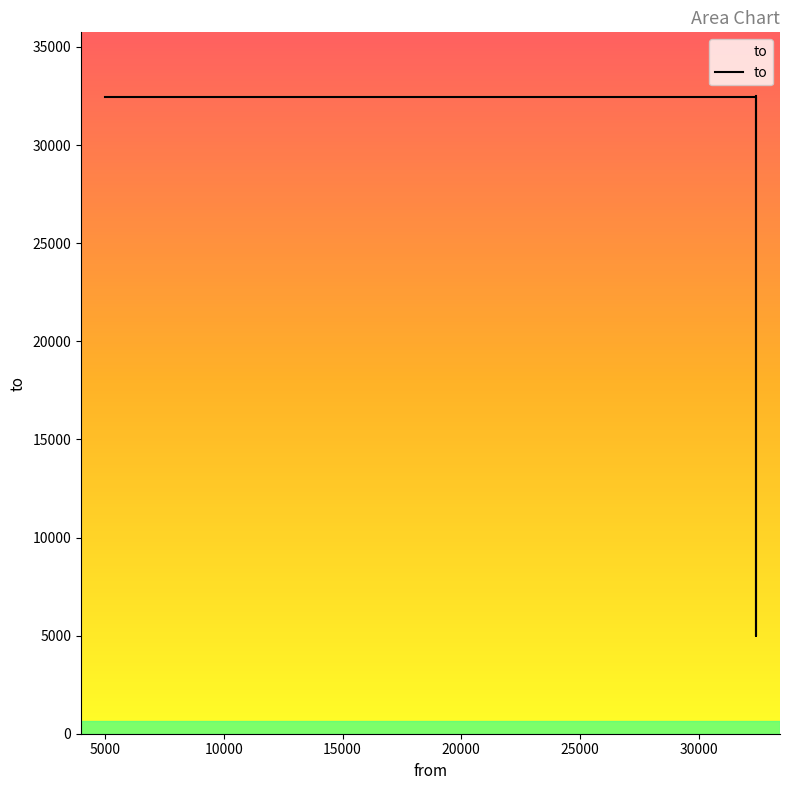

How many data points are above 32430?

1